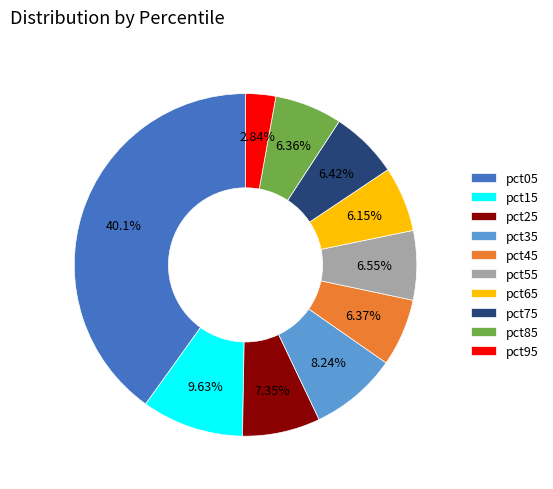

To the nearest percent, what is the combined percentage of pct55 and pct75?

13%